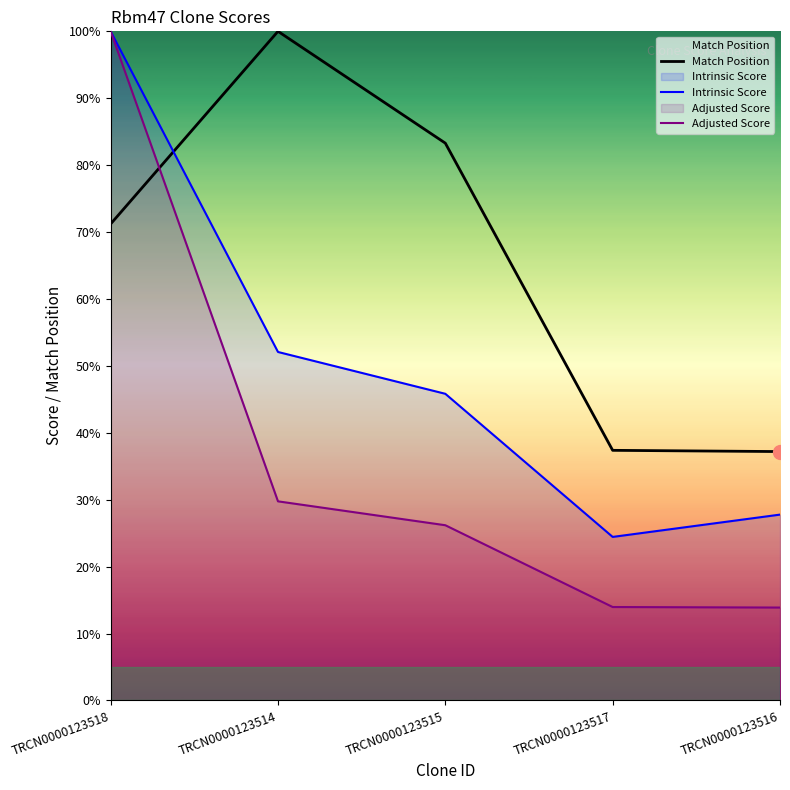

Which series has the largest total across all categories?

Match Position